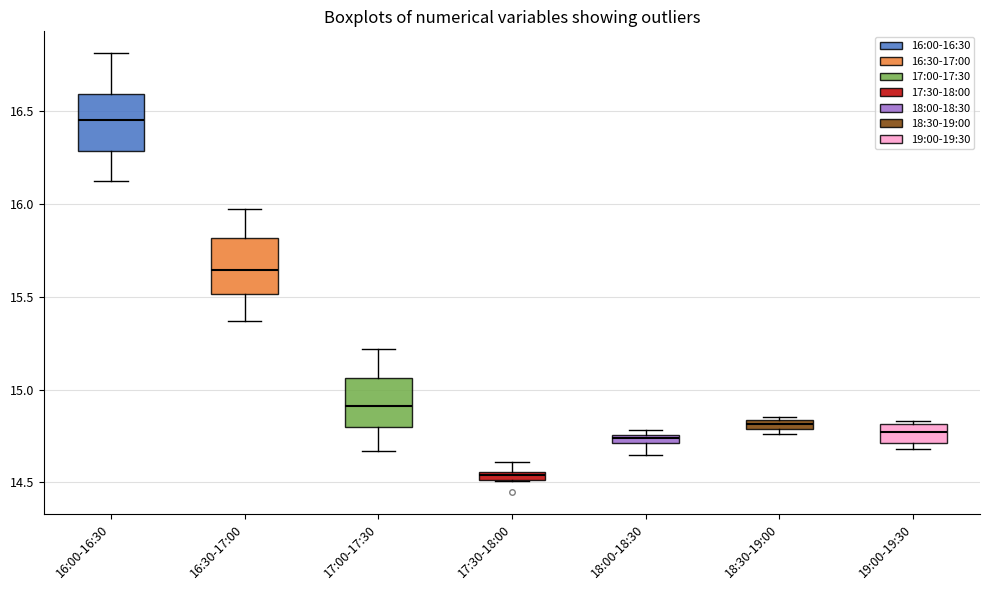

Where is the upper edge of the box for 18:00-18:30 on the y-axis? The values are not printed on the chart, so give them approximately, as read against the axis.

14.75